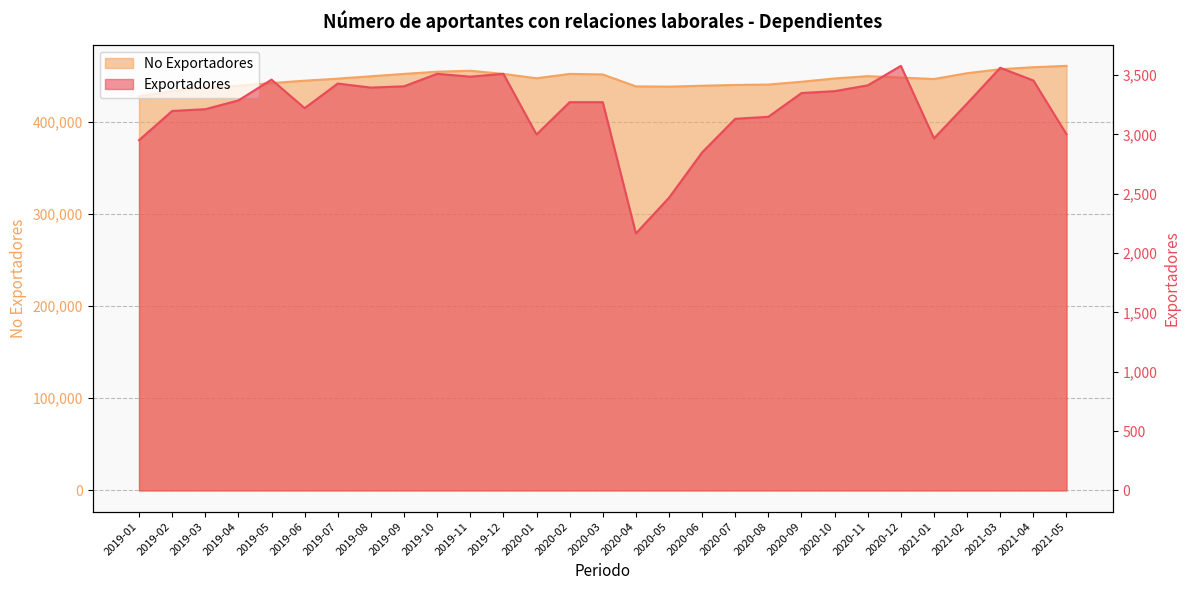

At which category does Exportadores reach its first local peak?

2019-05